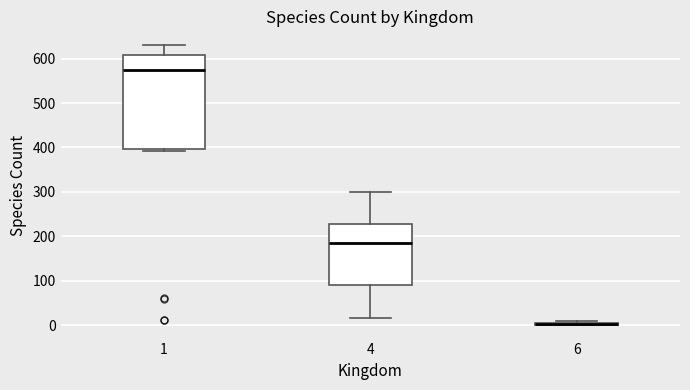

Reading left to right, read every box against the y-axis: the position of its median line, the range the box covers, and the ends of its whiskers. The values are not printed on the chart, so give them approximately, as read against the axis.

1: median 580, box 400 to 610, whiskers 390 to 630
4: median 180, box 90 to 230, whiskers 20 to 300
6: box collapsed to a line at 0, whiskers 0 to 10